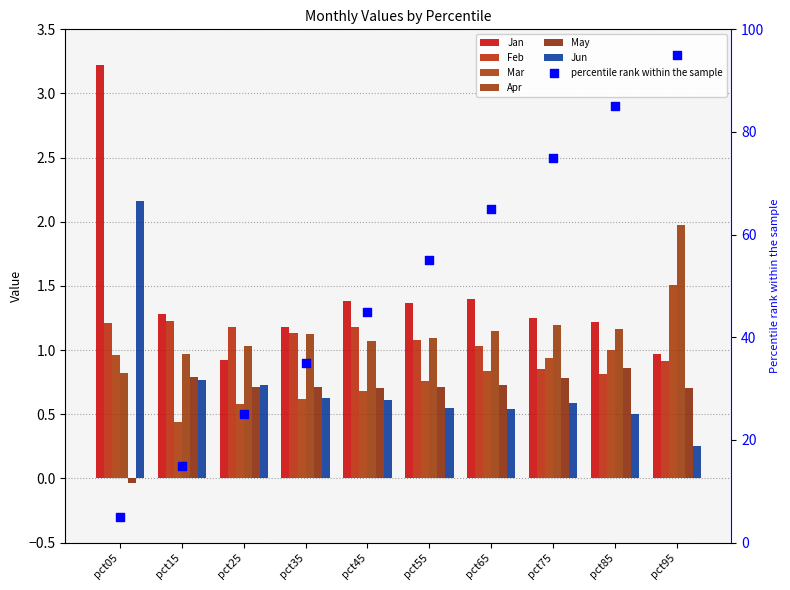

Which series has the largest total across all categories?

Jan